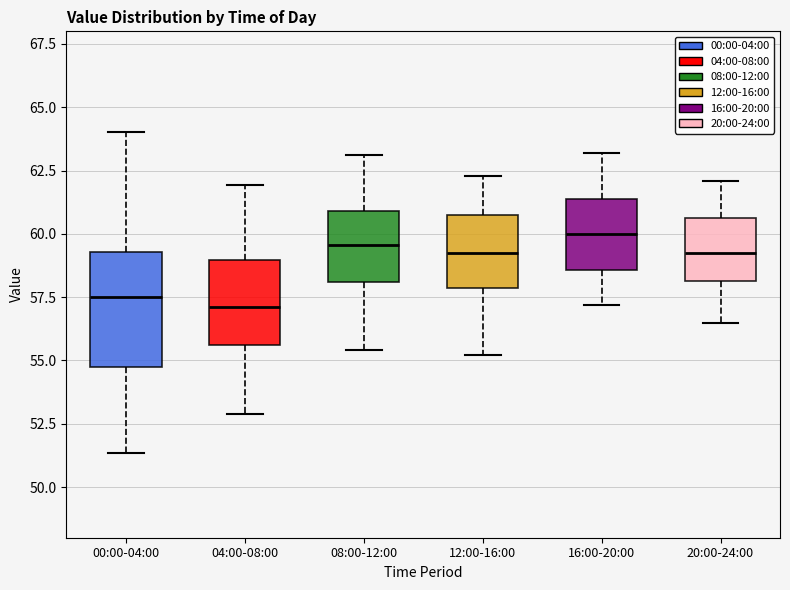

Reading left to right, read every box against the y-axis: the position of its median line, the range the box covers, and the ends of its whiskers. The values are not printed on the chart, so give them approximately, as read against the axis.

00:00-04:00: median 57.5, box 55.0 to 59.5, whiskers 51.5 to 64.0
04:00-08:00: median 57.0, box 55.5 to 59.0, whiskers 53.0 to 62.0
08:00-12:00: median 59.5, box 58.0 to 61.0, whiskers 55.5 to 63.0
12:00-16:00: median 59.5, box 58.0 to 61.0, whiskers 55.0 to 62.5
16:00-20:00: median 60.0, box 58.5 to 61.5, whiskers 57.0 to 63.0
20:00-24:00: median 59.5, box 58.0 to 60.5, whiskers 56.5 to 62.0